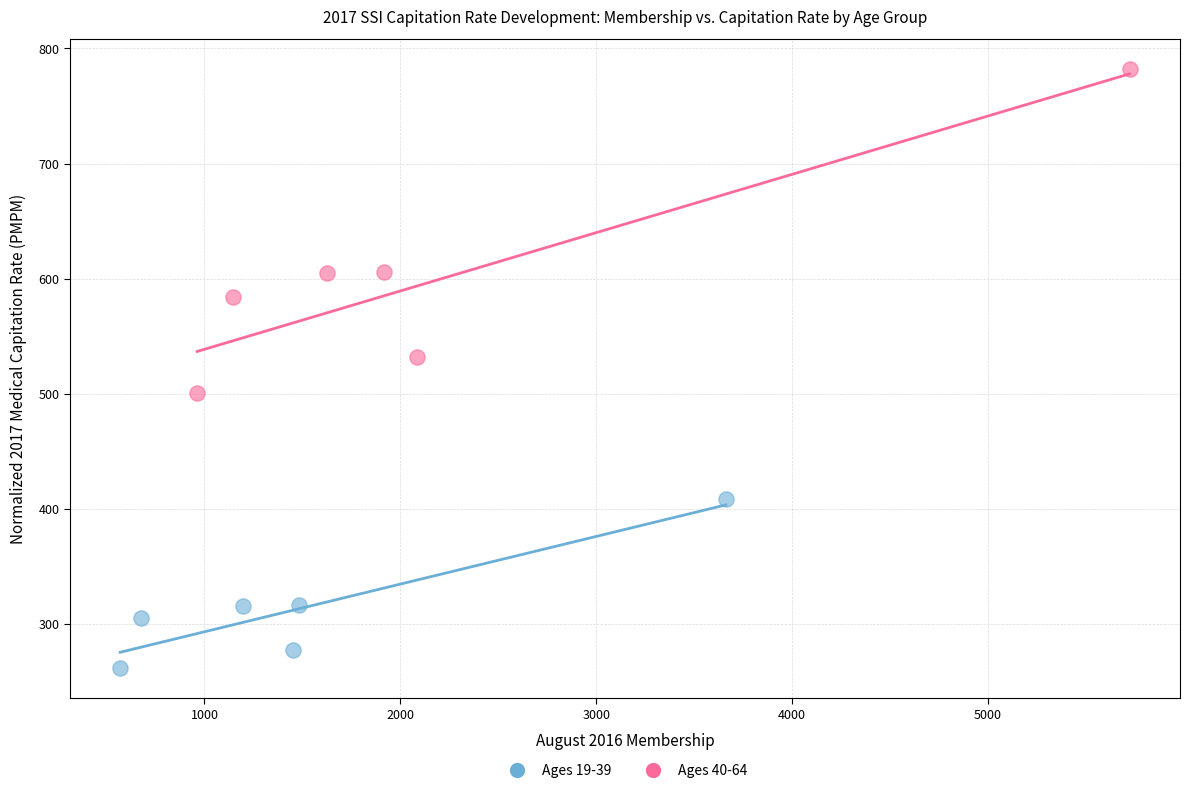

Which series reaches the minimum Y coordinate?

Ages 19-39